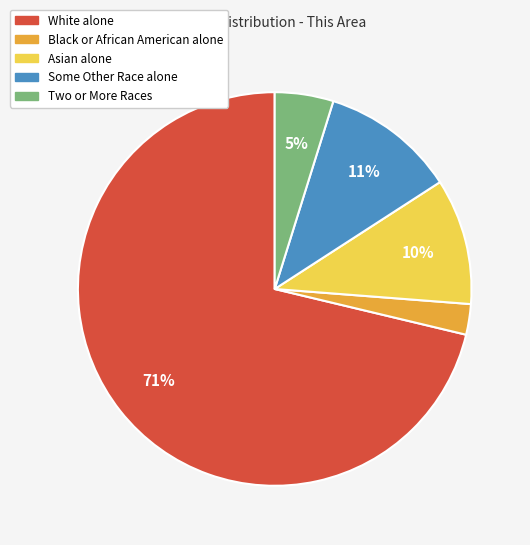

What percentage is the Some Other Race alone slice, to the nearest percent?

11%